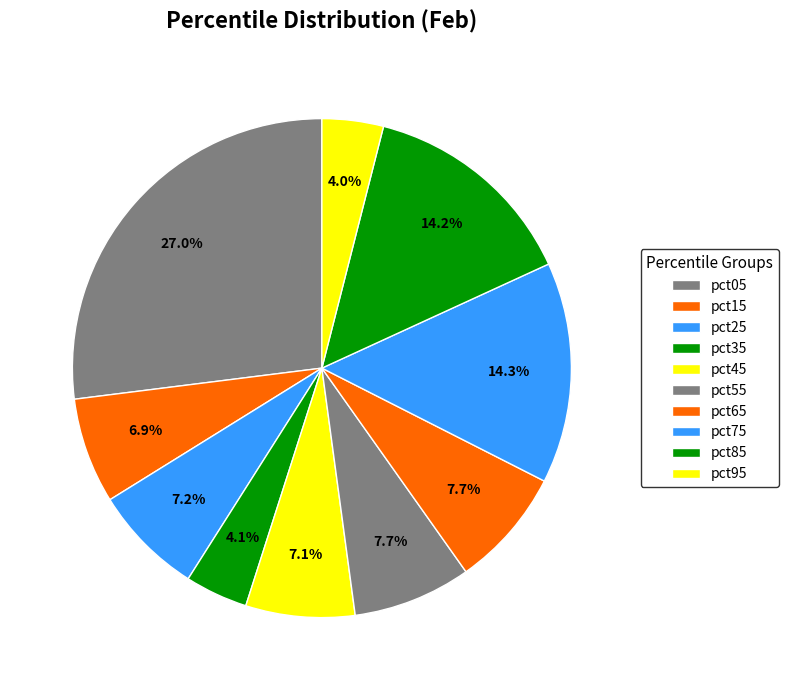

To the nearest percent, what is the difference between the pct65 and pct05 slice percentages?

19%